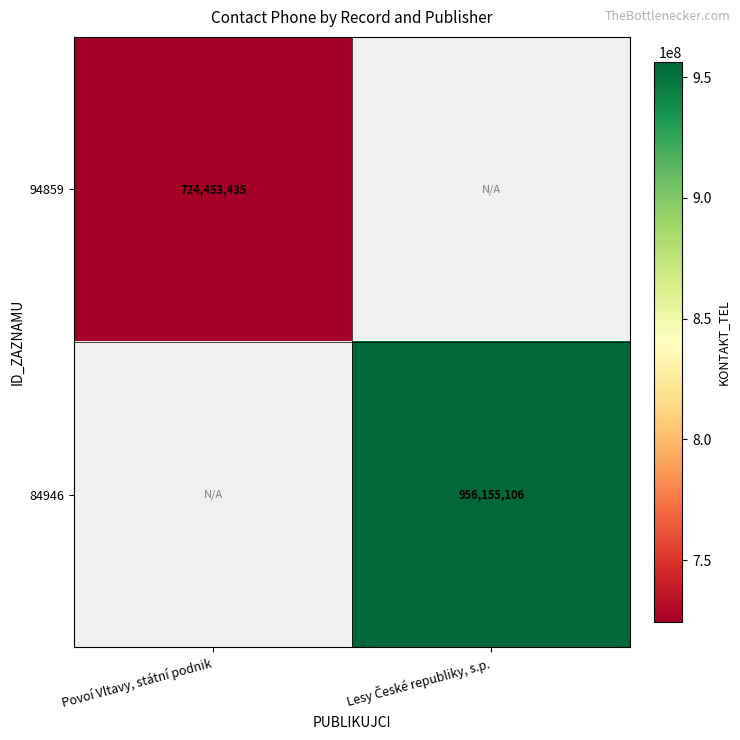

Which label corresponds to the largest value in the chart?

Lesy České republiky, s.p.